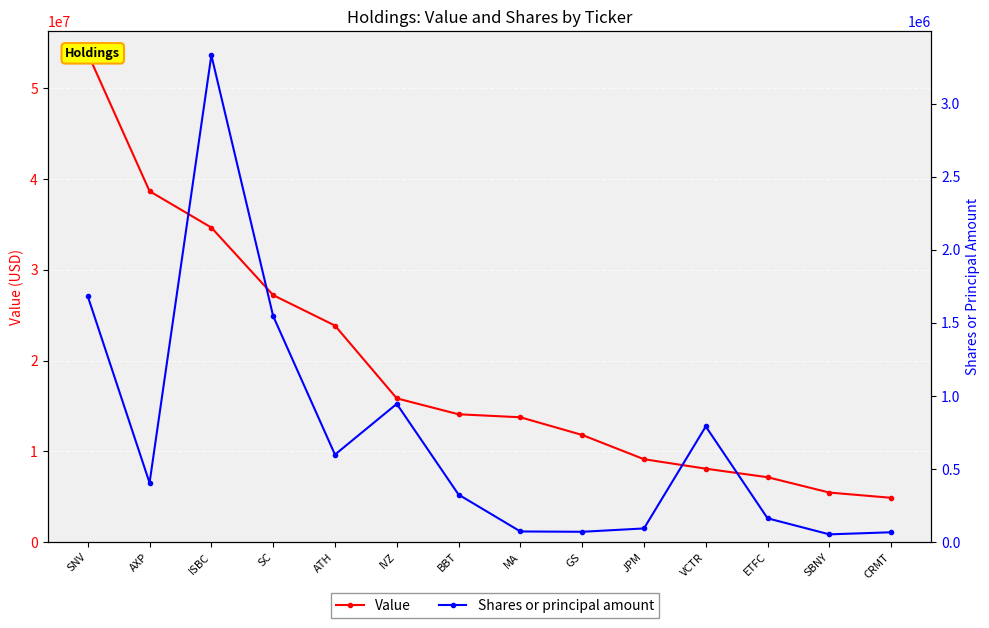

What is the difference between the maximum and minimum values in the Shares or principal amount series?

3278954